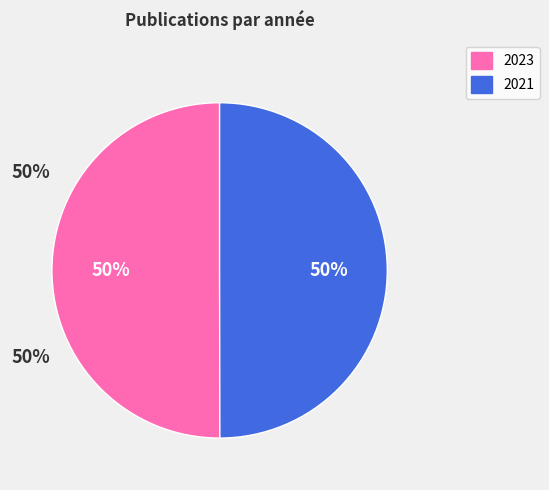

True or false: 2021 accounts for 38% of the total.

False